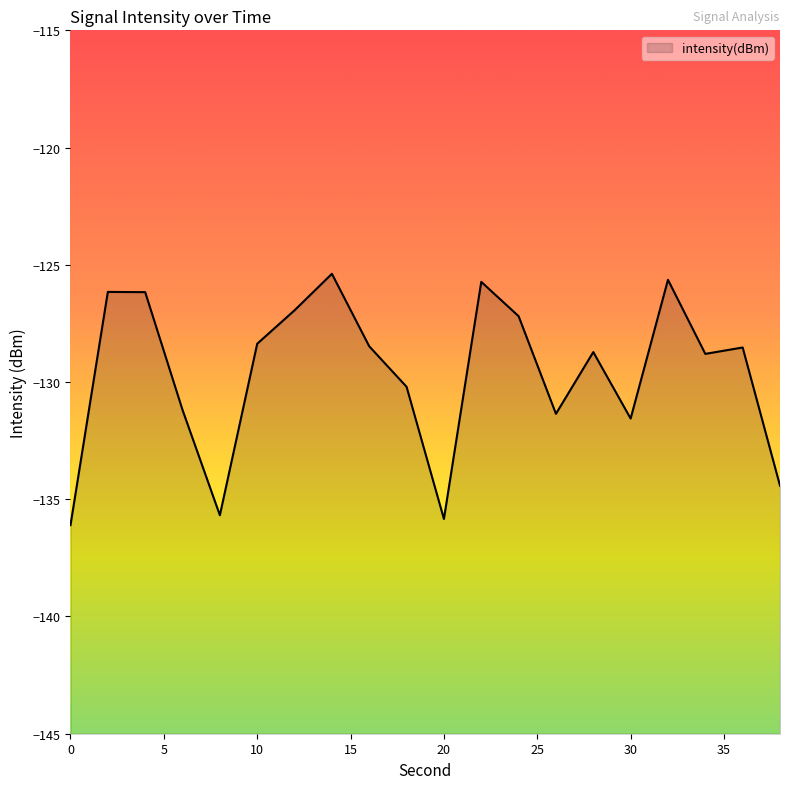

What is the change in value from 30 to 36?

+3.0